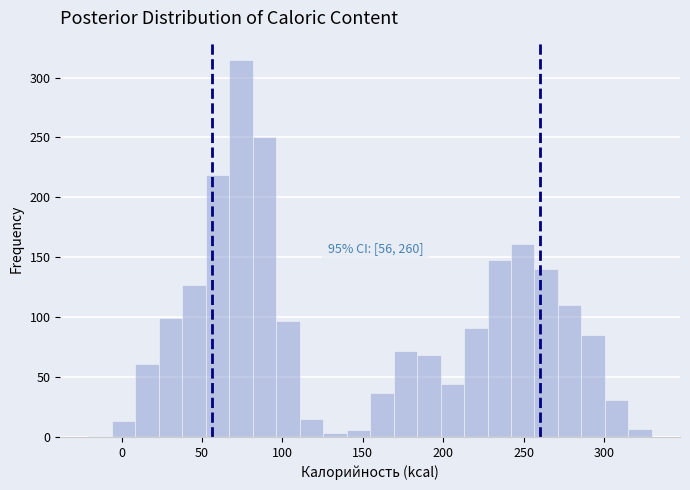

Around what value on the x-axis is the tallest bar? Give the approximate position of its centre, as read against the axis.

75